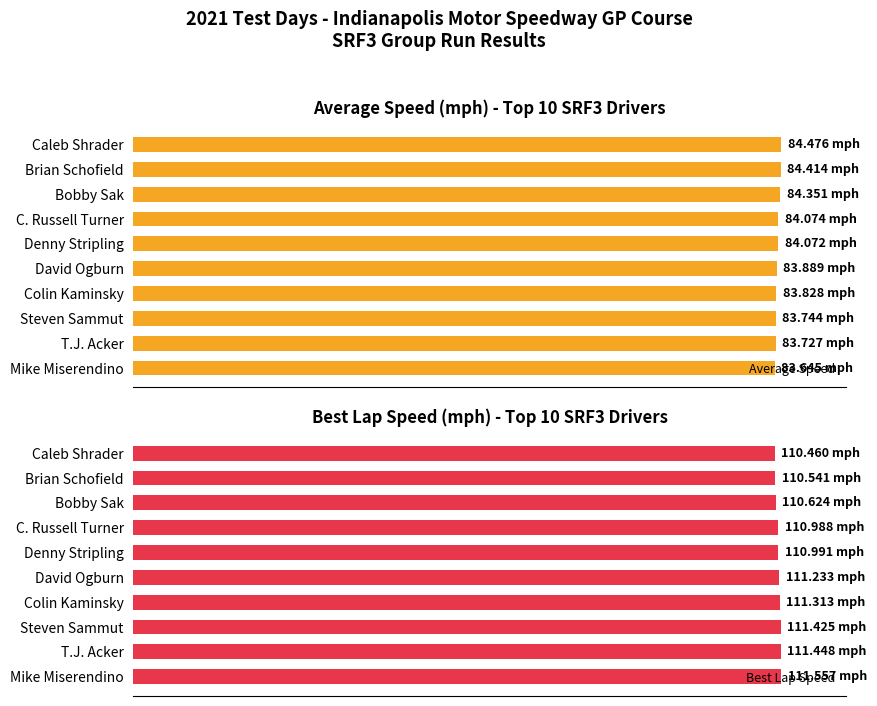

Is it true that Best Lap Speed equals 42.0 at Brian Schofield?

False